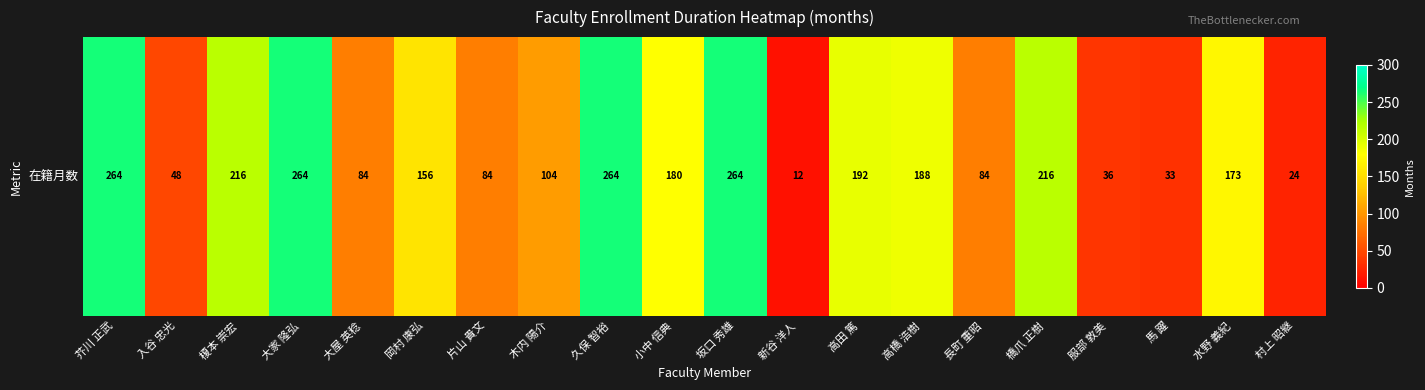

The chart shows a value of 180 at 小中 信典. True or false?

True